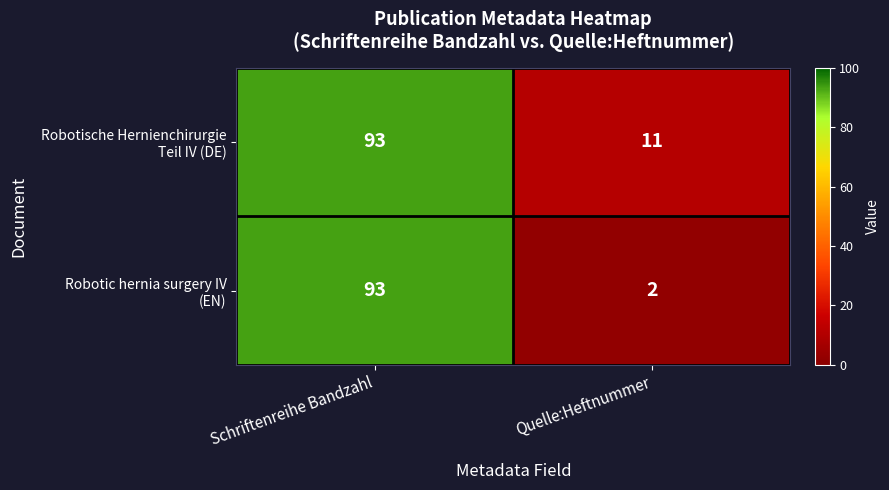

Which label corresponds to the smallest value in the chart?

Quelle:Heftnummer